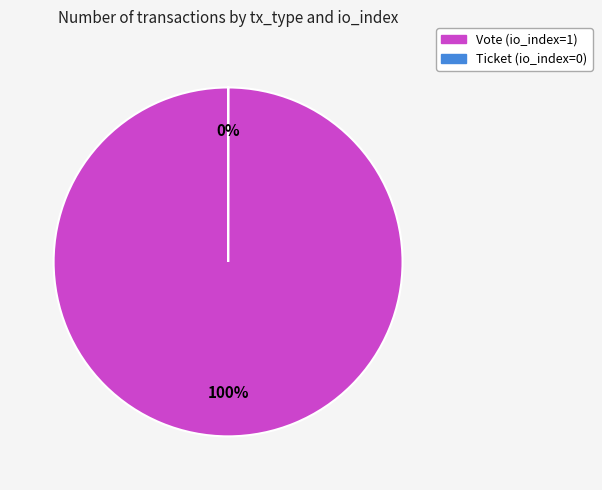

What is the largest slice in the pie chart?

Vote (io_index=1)